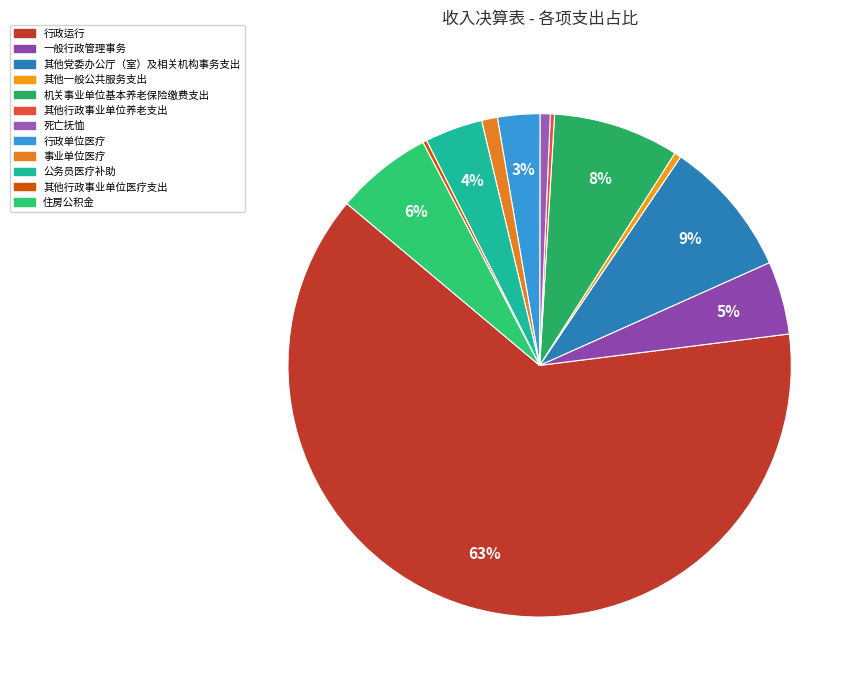

Combined, what portion of the pie is 一般行政管理事务 and 其他行政事业单位医疗支出?

5.0%